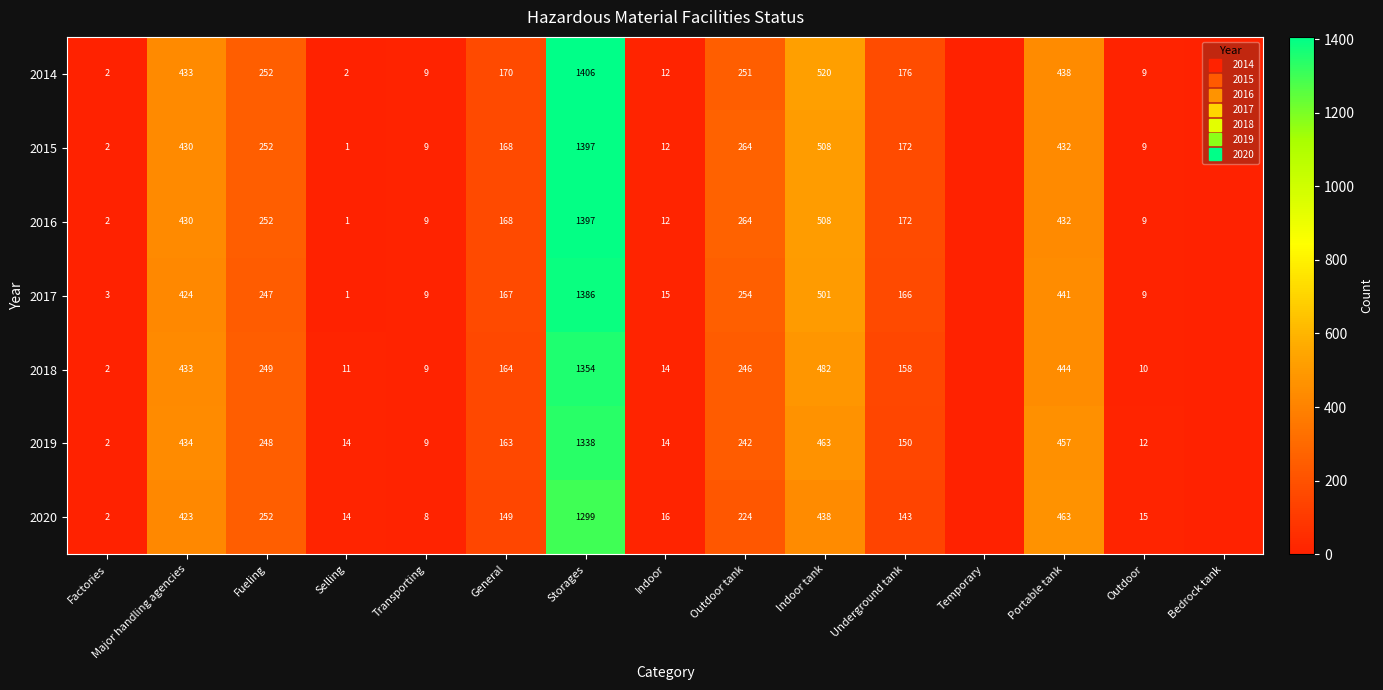

What is the difference between the highest and lowest values at Indoor tank?

82